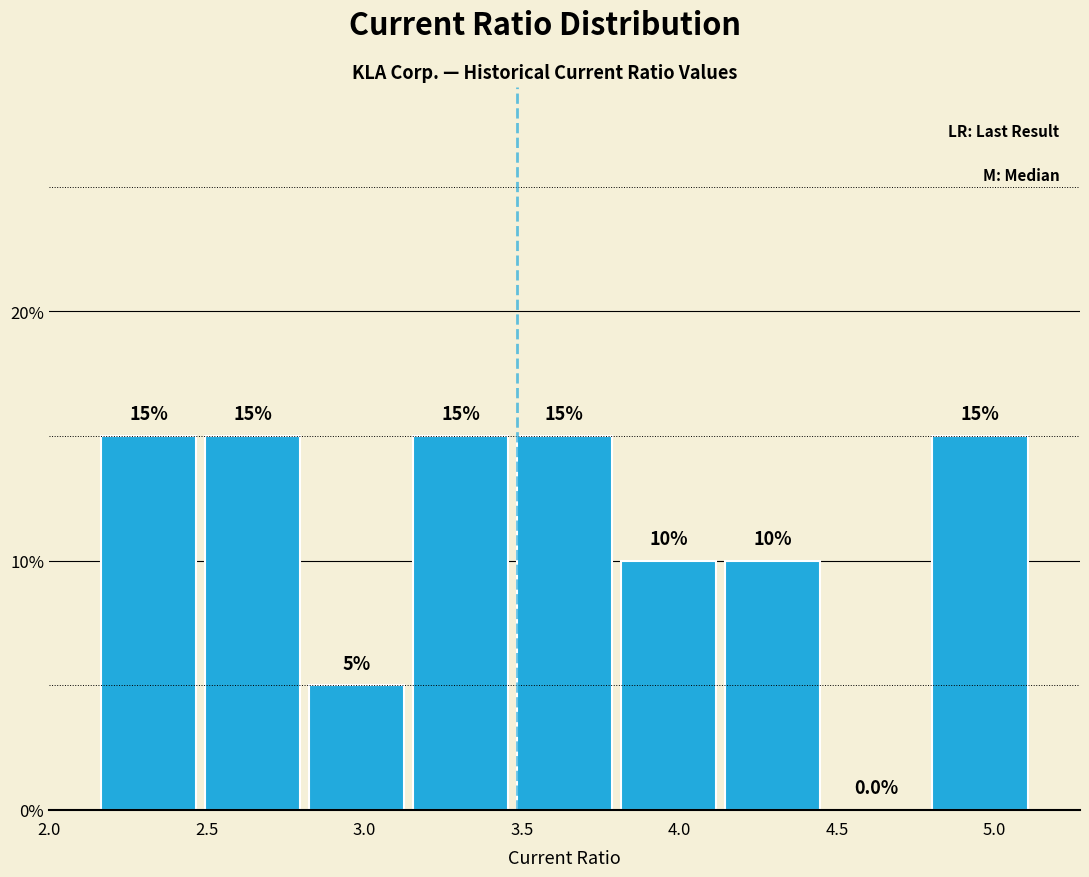

Reading left to right, transcribe this chart: for each bar, give the range it covers on the x-axis and its height. The bar edges are not printed on the chart, so give them approximately, as read against the axis.

2.15 to 2.48: 15.0
2.48 to 2.81: 15.0
2.81 to 3.14: 5.0
3.14 to 3.47: 15.0
3.47 to 3.80: 15.0
3.80 to 4.13: 10.0
4.13 to 4.46: 10.0
4.46 to 4.79: 0.0
4.79 to 5.12: 15.0